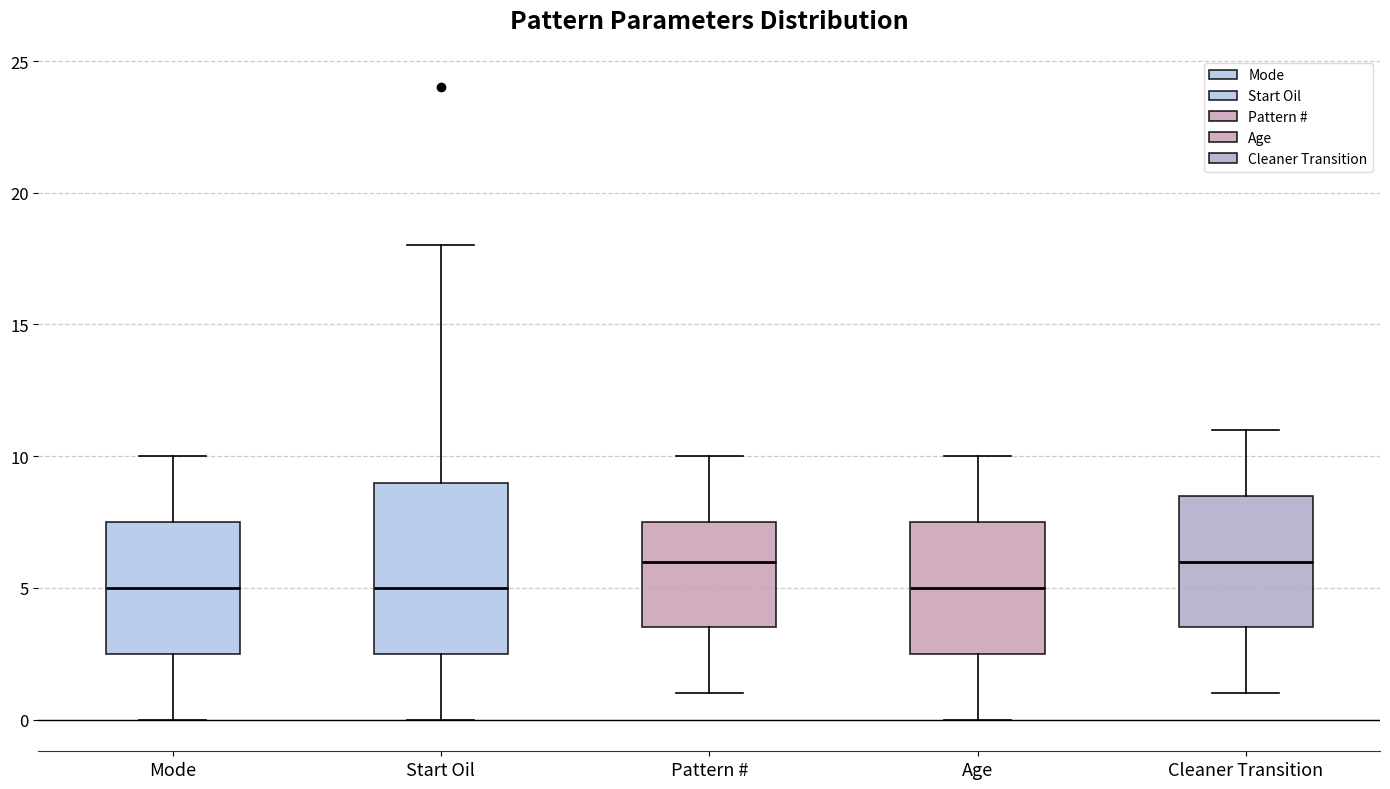

Reading left to right, read every box against the y-axis: the position of its median line, the range the box covers, and the ends of its whiskers. The values are not printed on the chart, so give them approximately, as read against the axis.

Mode: median 5.0, box 2.5 to 7.5, whiskers 0.0 to 10.0
Start Oil: median 5.0, box 2.5 to 9.0, whiskers 0.0 to 18.0
Pattern #: median 6.0, box 3.5 to 7.5, whiskers 1.0 to 10.0
Age: median 5.0, box 2.5 to 7.5, whiskers 0.0 to 10.0
Cleaner Transition: median 6.0, box 3.5 to 8.5, whiskers 1.0 to 11.0